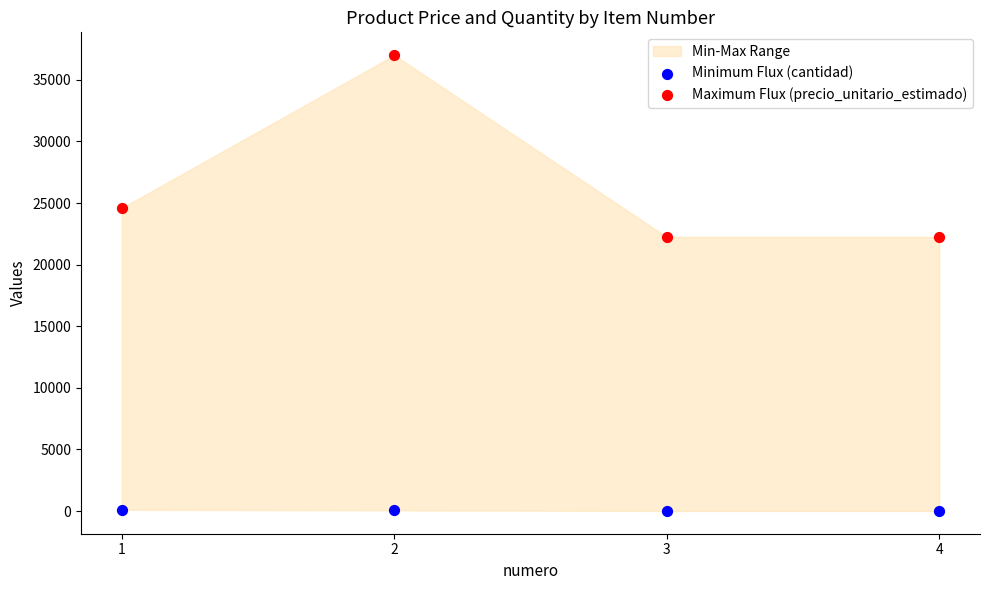

Which series contains the highest Y value?

Maximum Flux (precio_unitario_estimado)